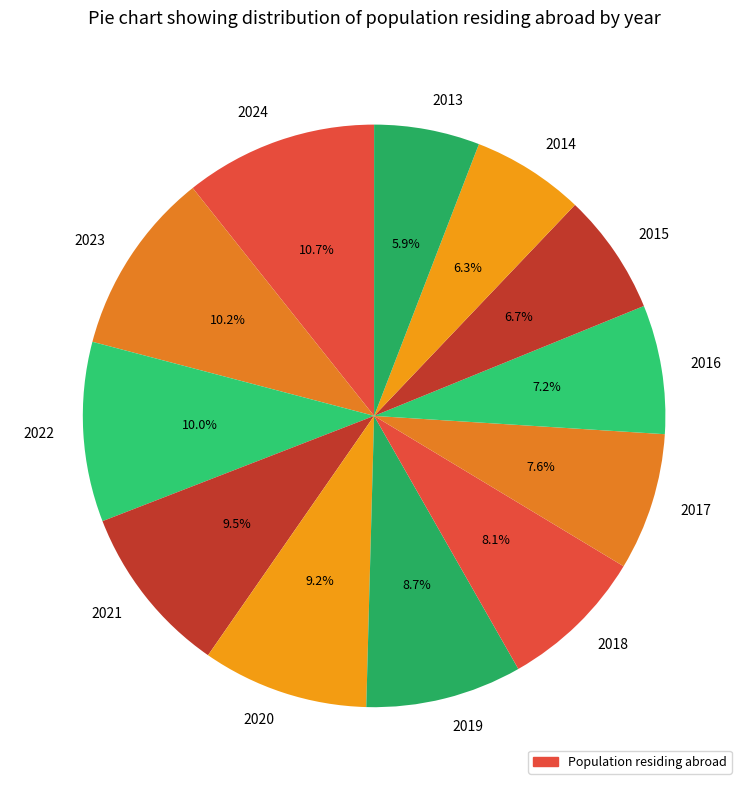

How many segments does this pie chart have?

12